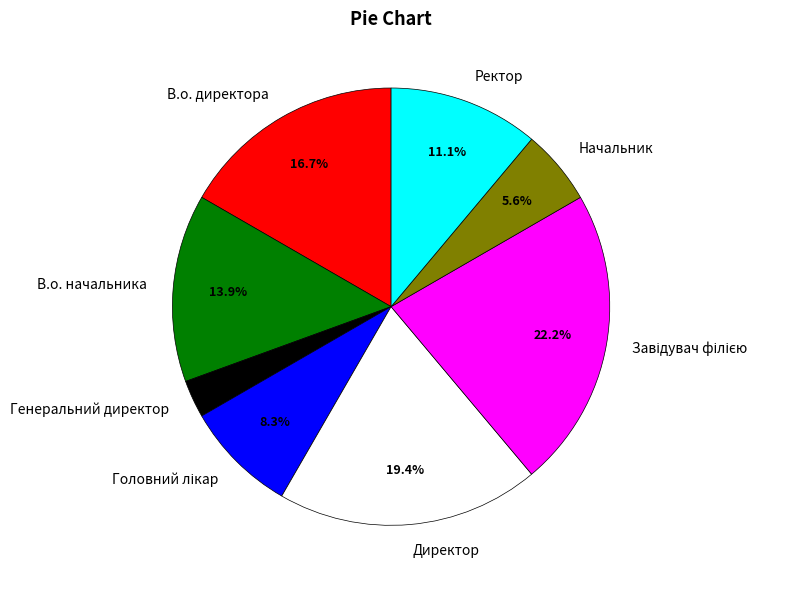

To the nearest percent, what portion does Директор represent?

19%